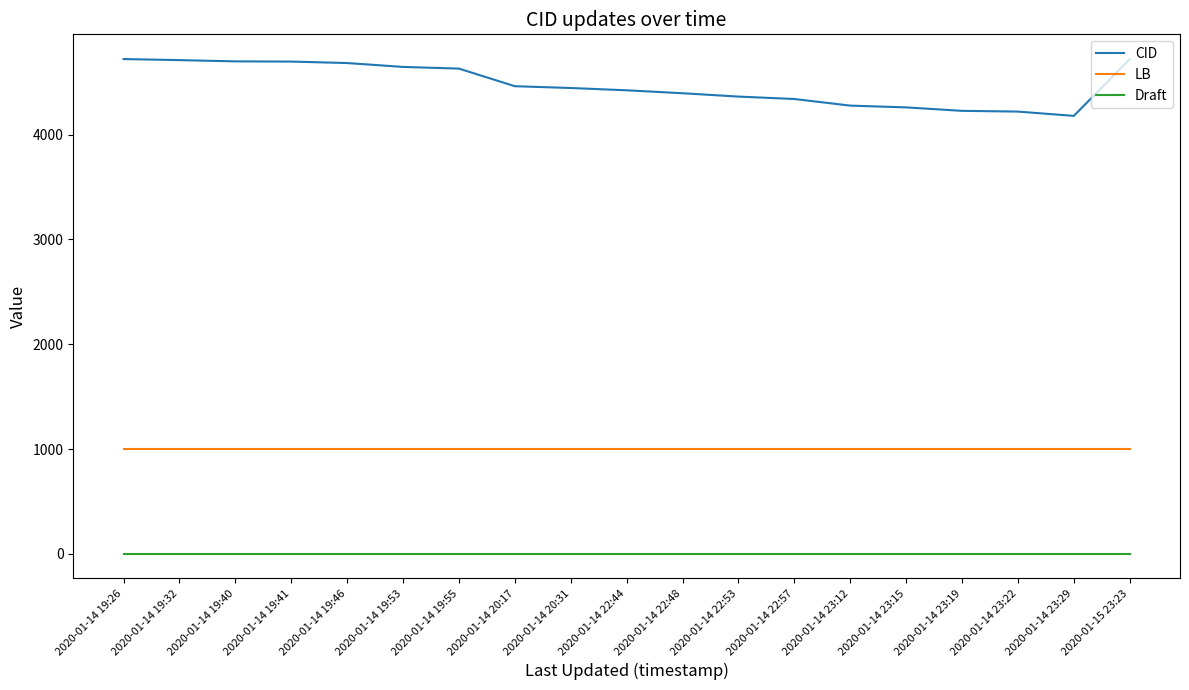

What are all the series names shown in the legend?

CID, LB, Draft